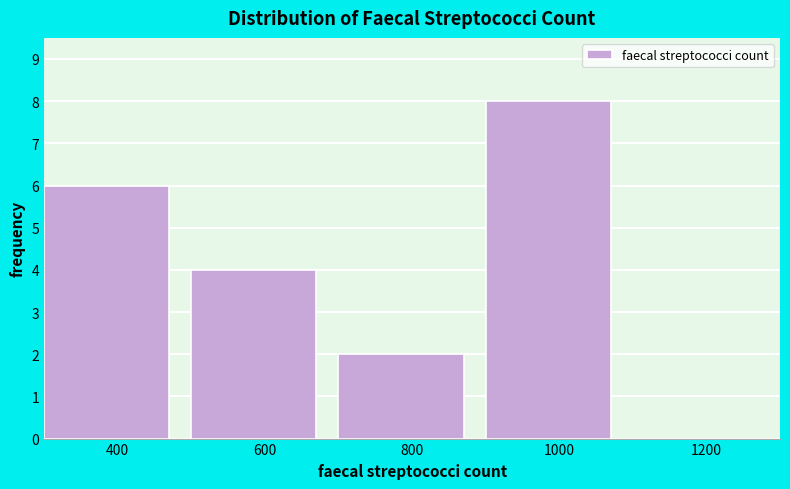

Reading left to right, list all the values displayed in this chart.

400=6	600=4	800=2	1000=8	1200=0